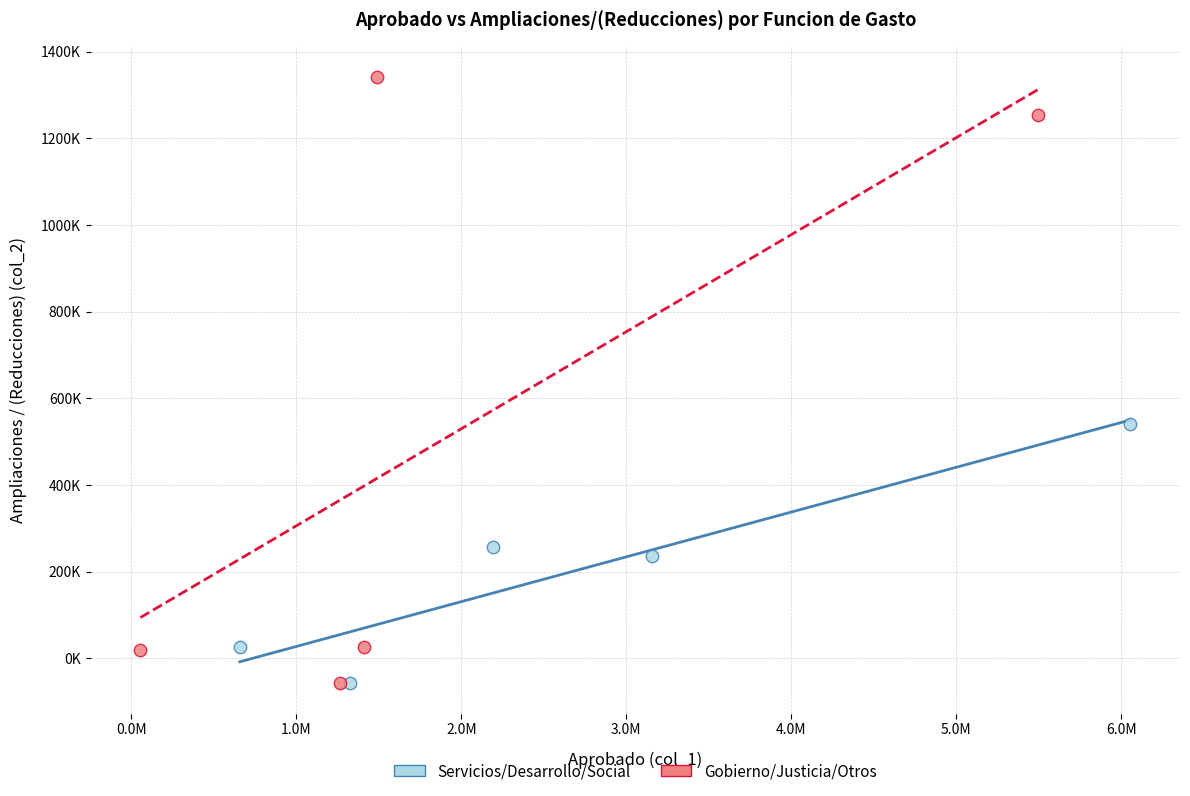

What are all the series names shown in the legend?

Servicios/Desarrollo/Social, Gobierno/Justicia/Otros